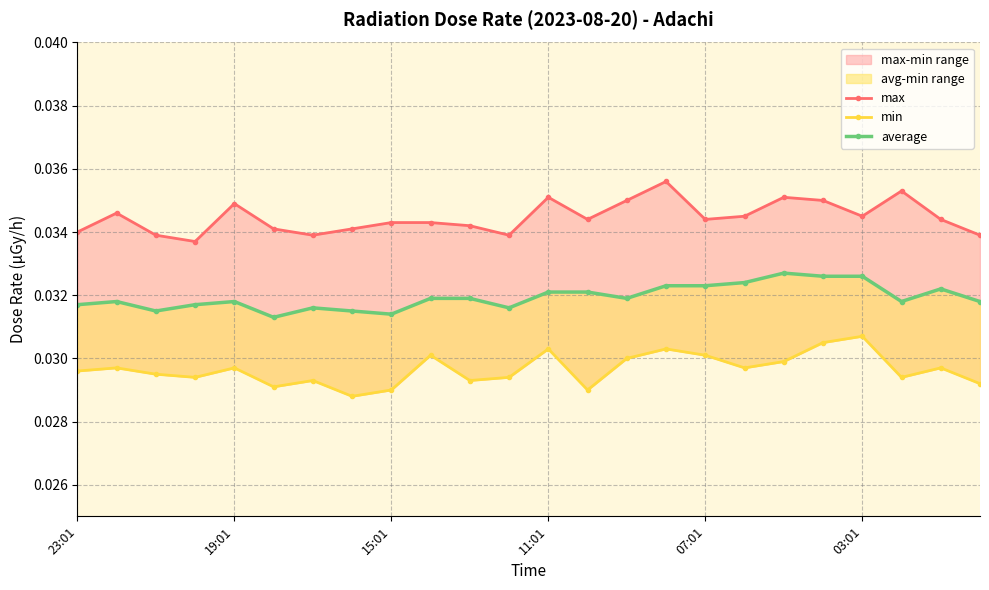

At how many categories does at least one series exceed 0?

24